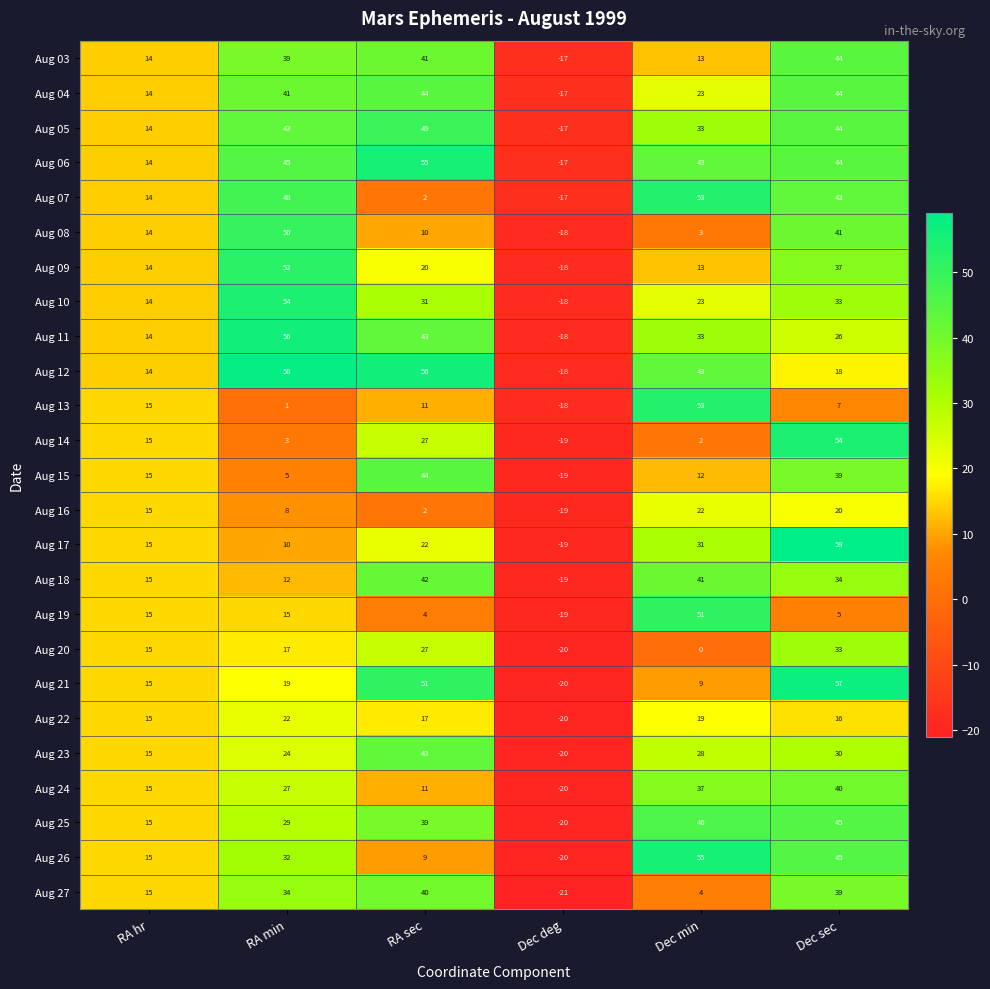

At which label is Aug 15 closest to 12?

Dec min